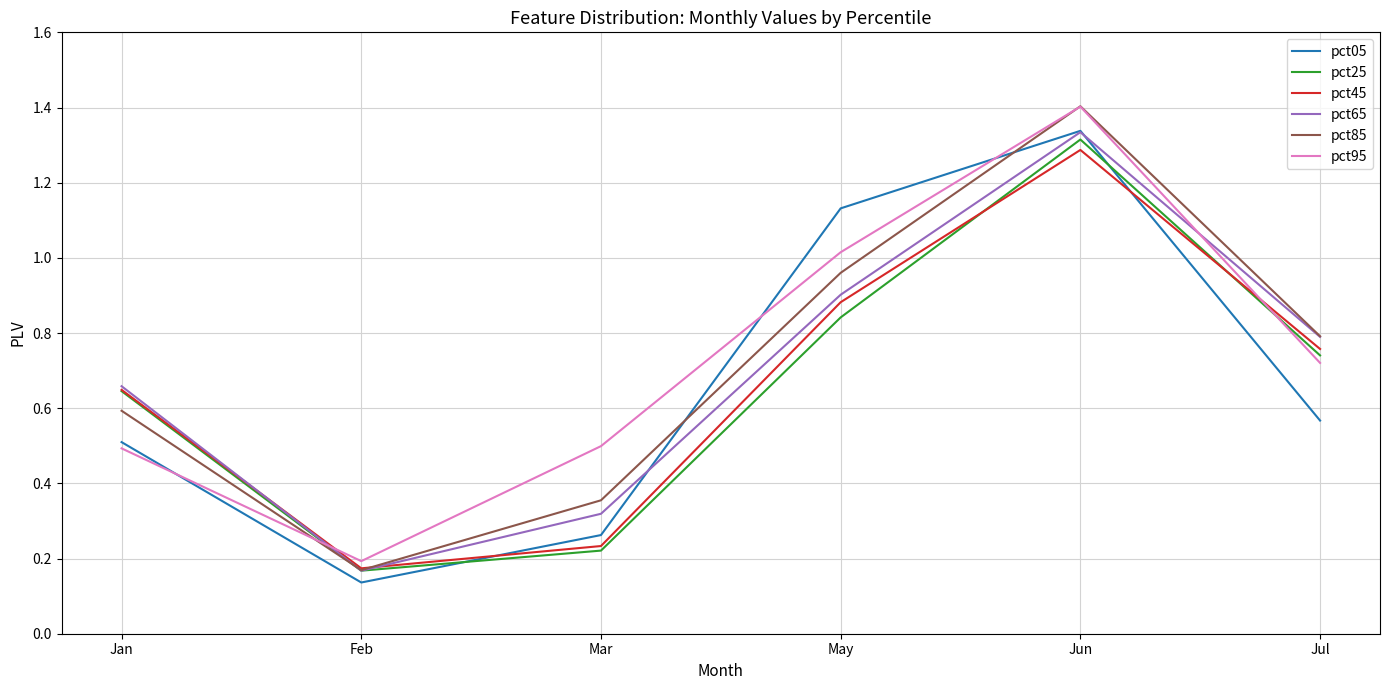

List the labels in order of pct85 value, largest first.

Jun, May, Jul, Jan, Mar, Feb